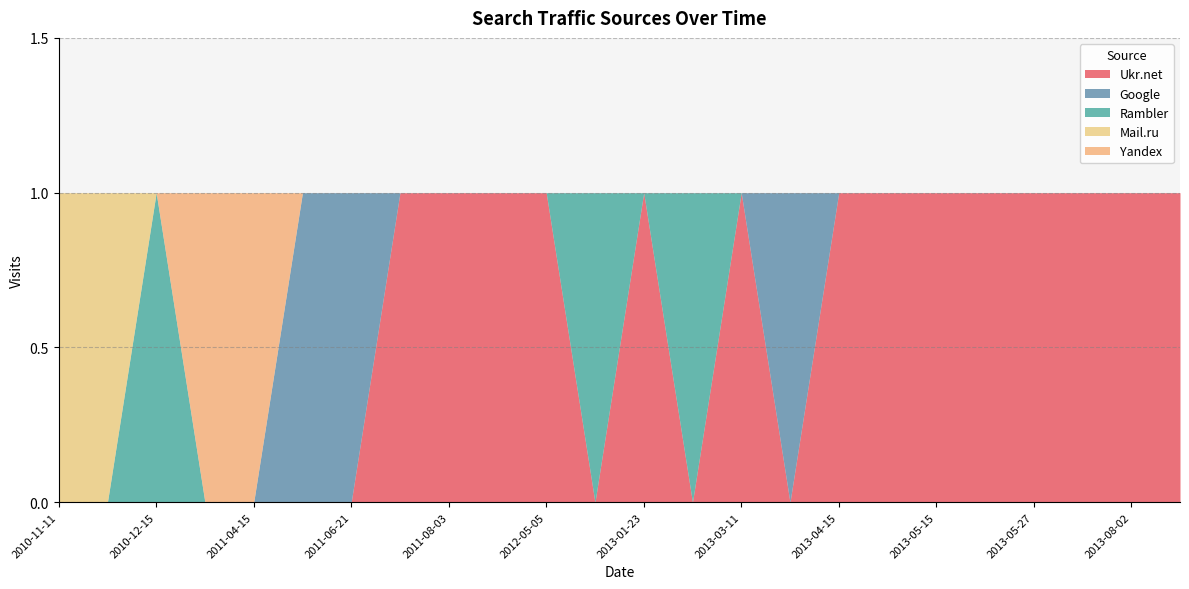

Is it true that Ukr.net equals 1 at 2013-05-15?

True